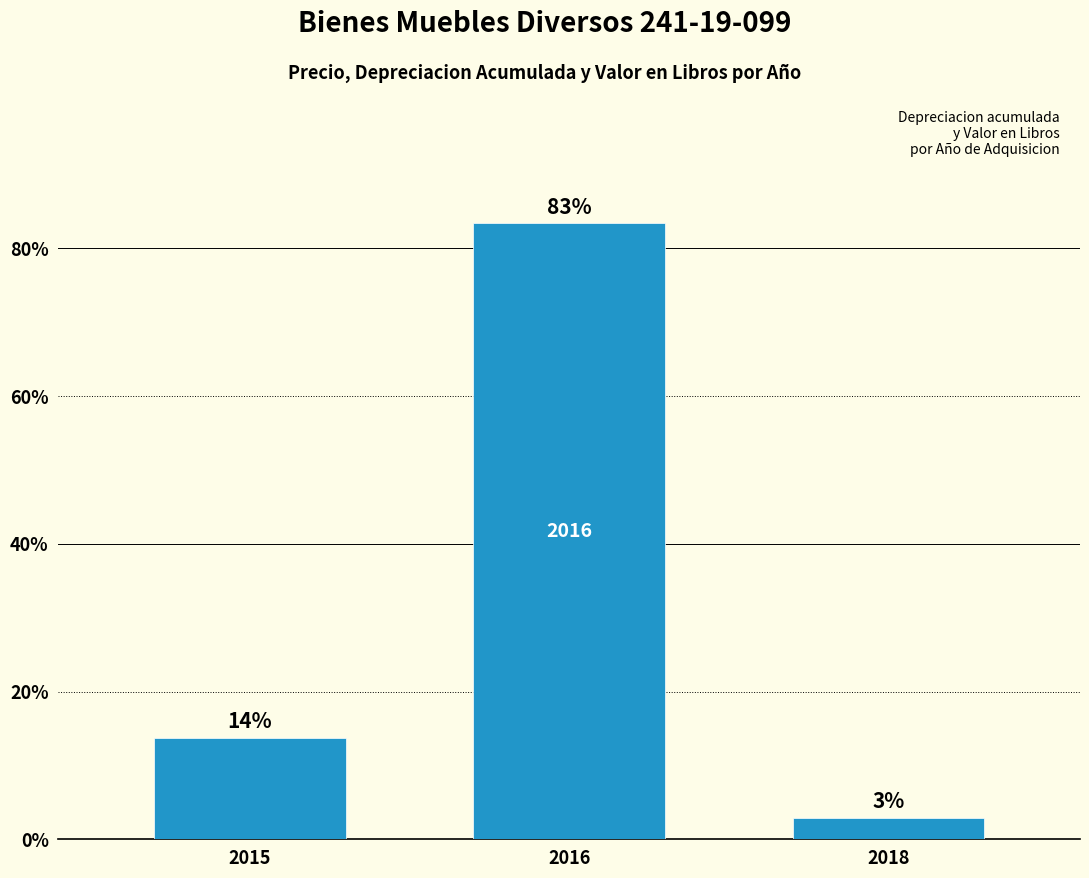

How many bars are there in total?

3